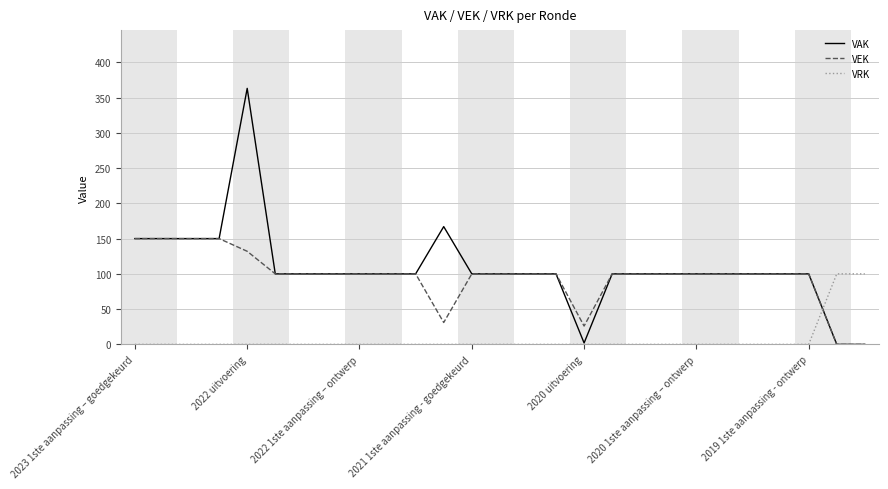

What is the greatest value displayed?

363